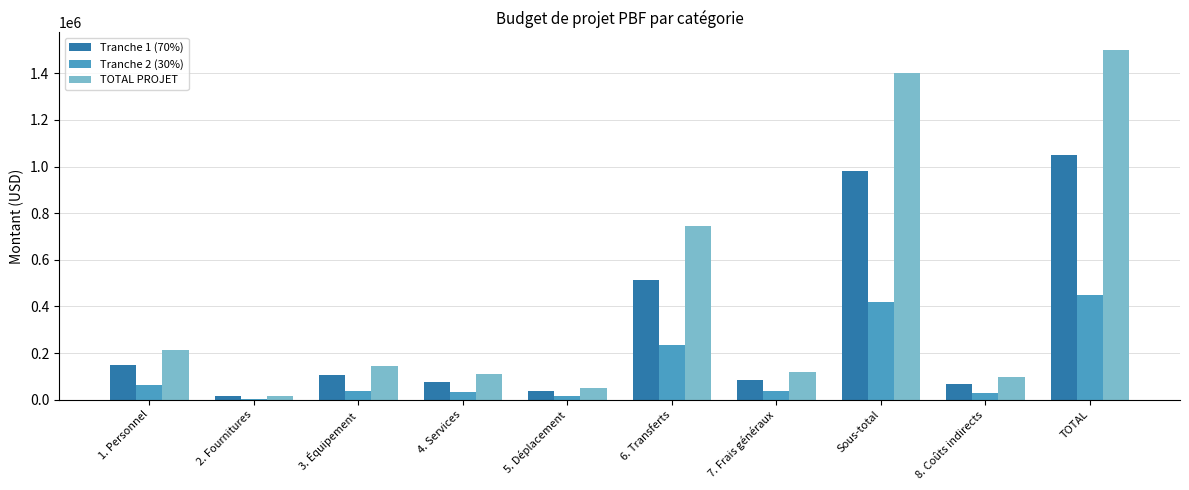

How many series are shown in this chart?

3